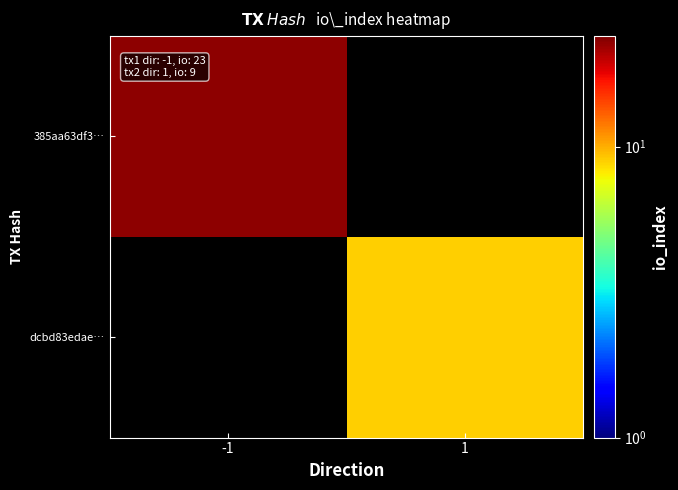

How many data points does each series have?

2